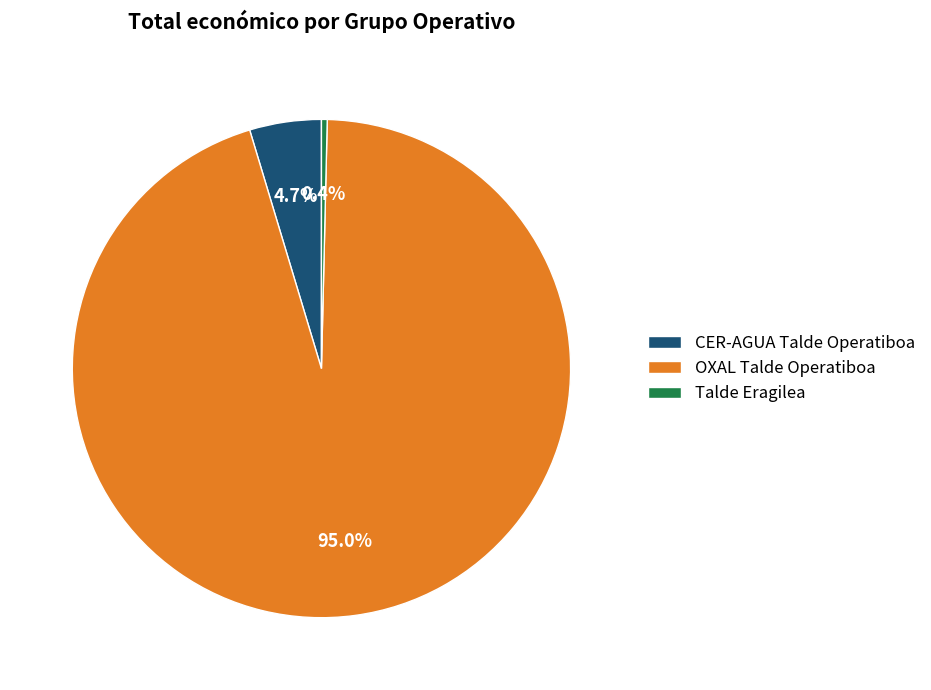

How many segments does this pie chart have?

3